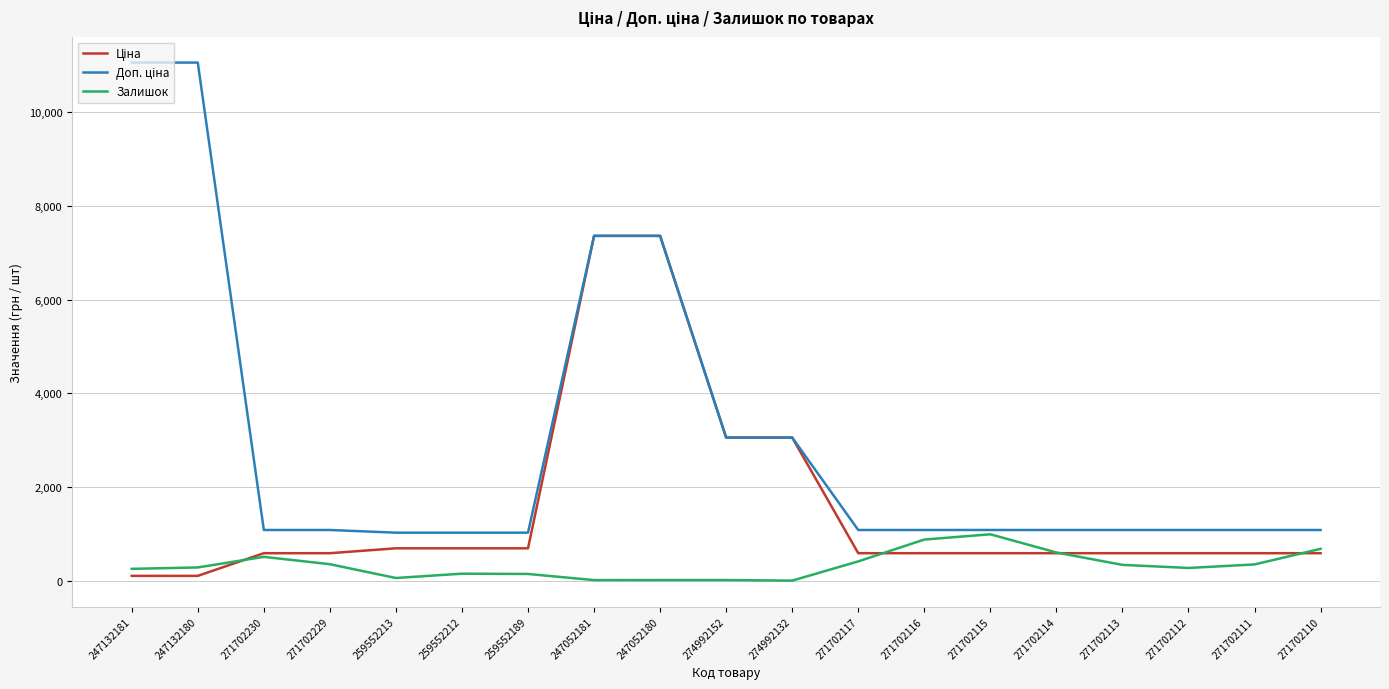

What is the maximum value for Залишок?

997.0